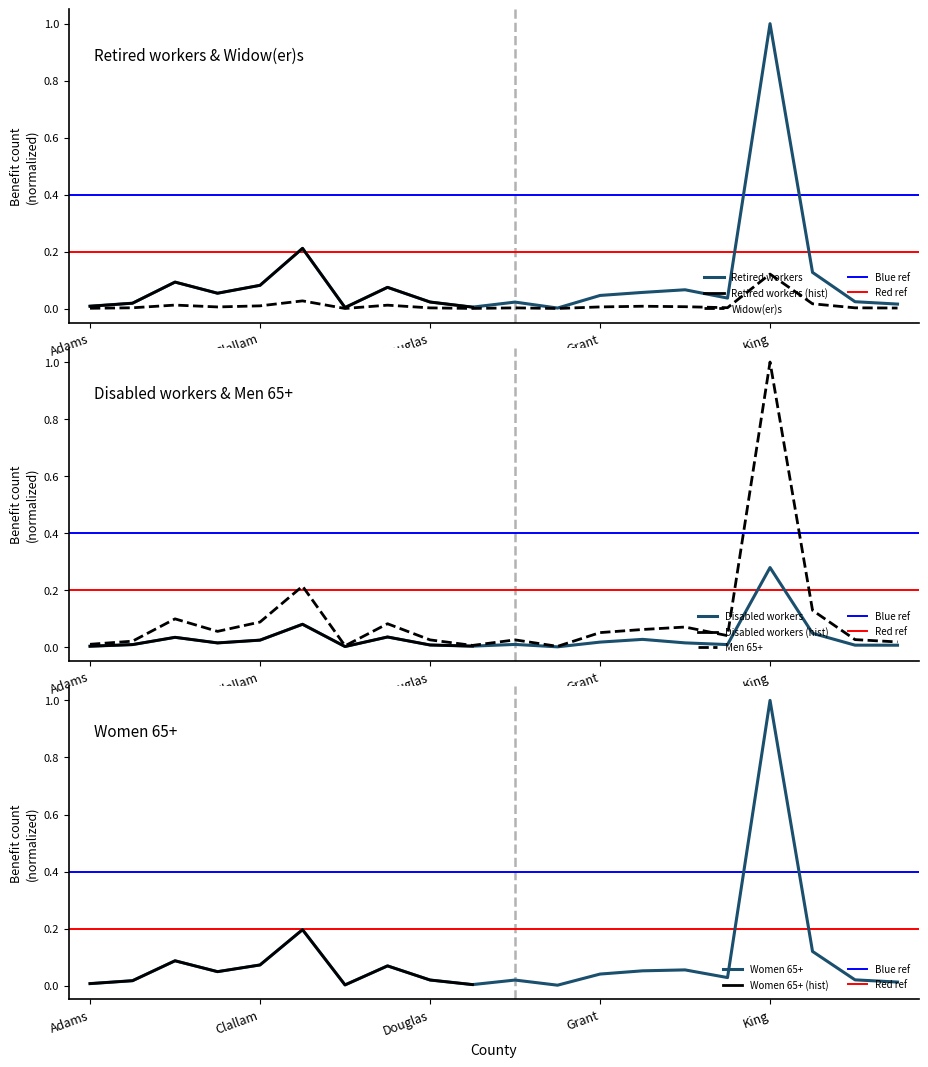

True or false: Men 65+ and Retired workers intersect in this chart.

False